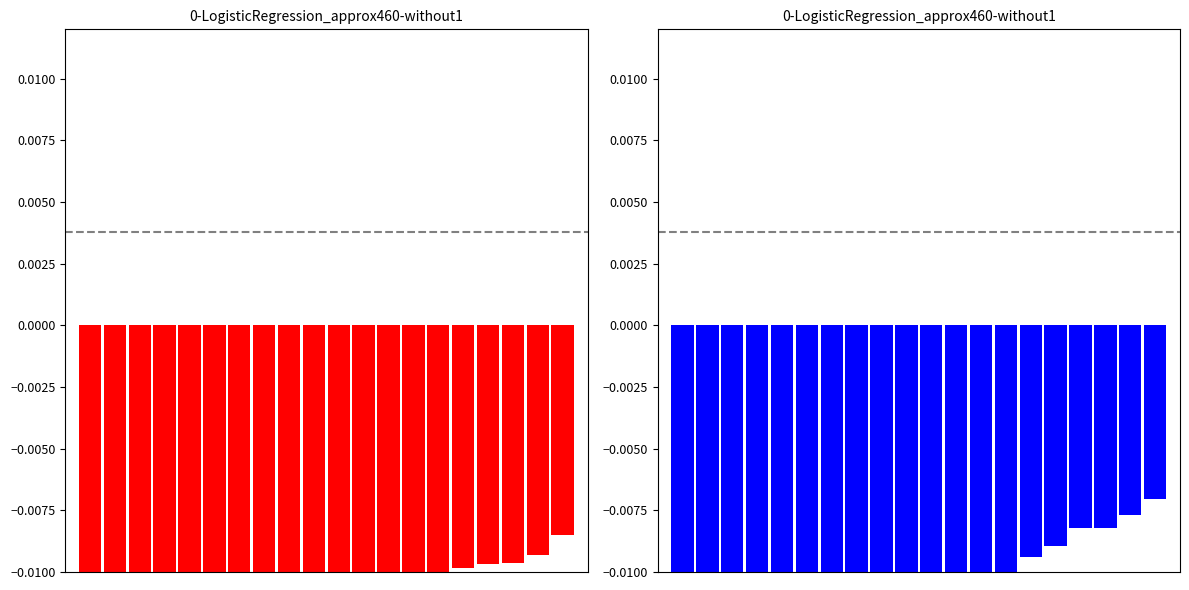

The red series shows -0.0 at 18. True or false?

False